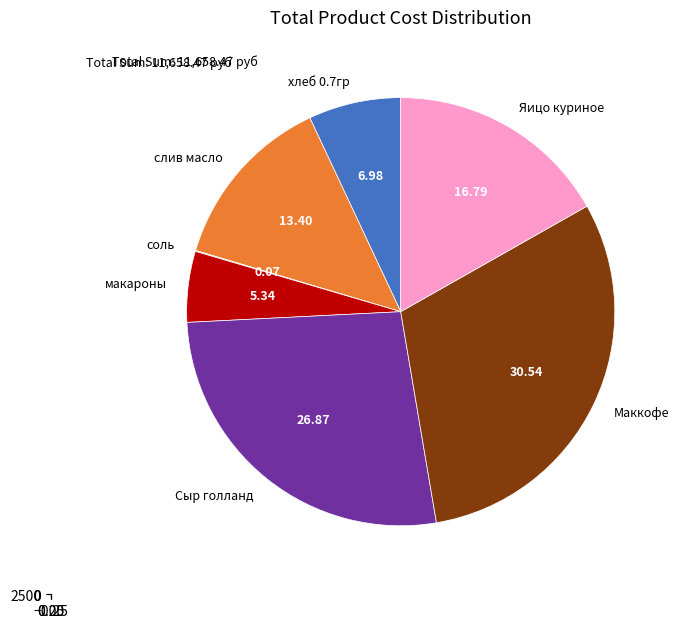

Which category has the biggest portion of the pie?

Маккофе